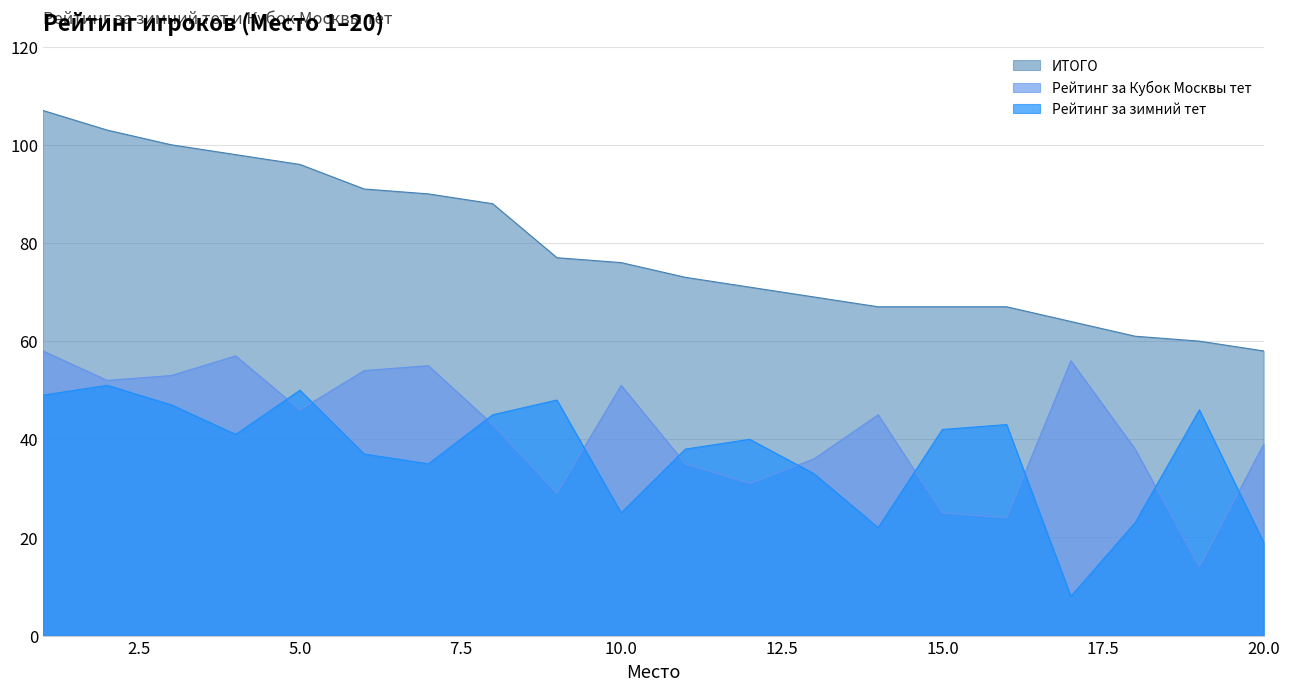

What is the value of the ИТОГО point at the 1st from the left?

107